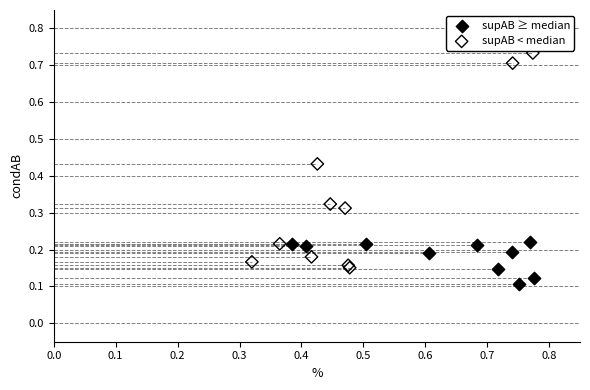

Which series has the widest spread of Y values?

supAB < median